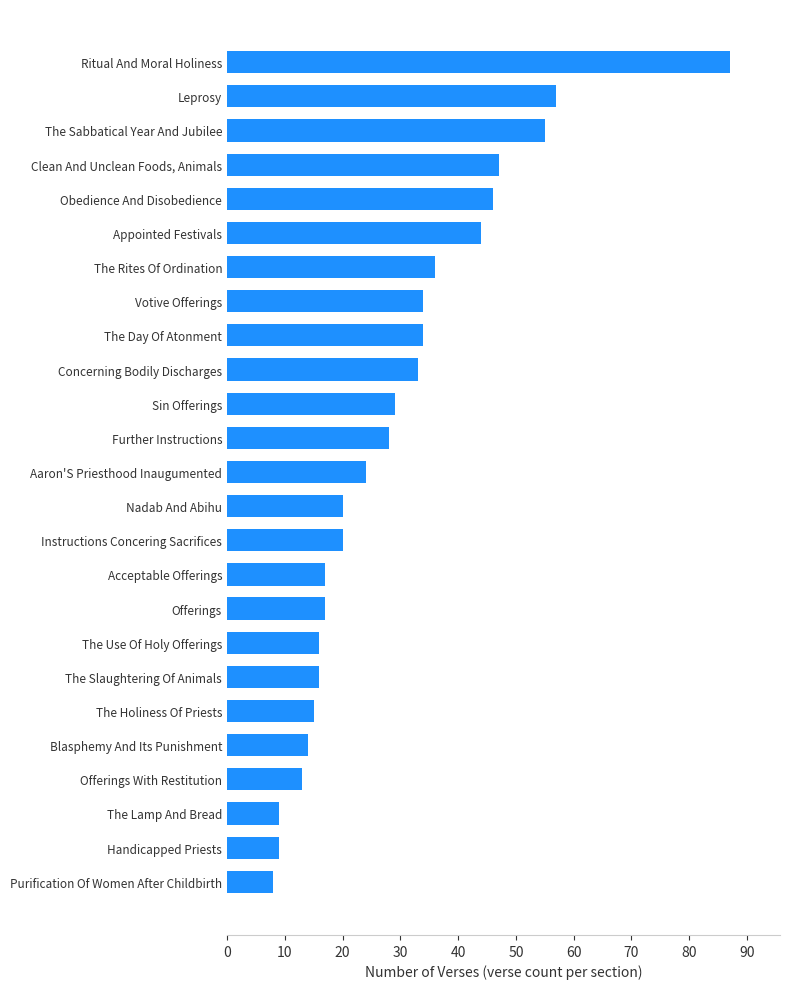

How many values are below 24?

12